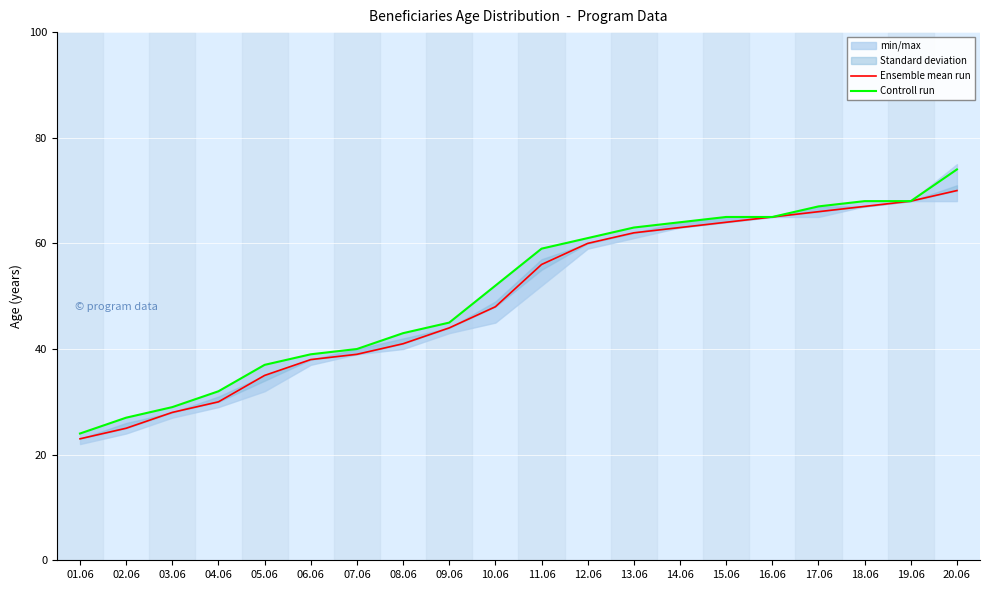

Which label corresponds to the smallest value in the chart?

01.06